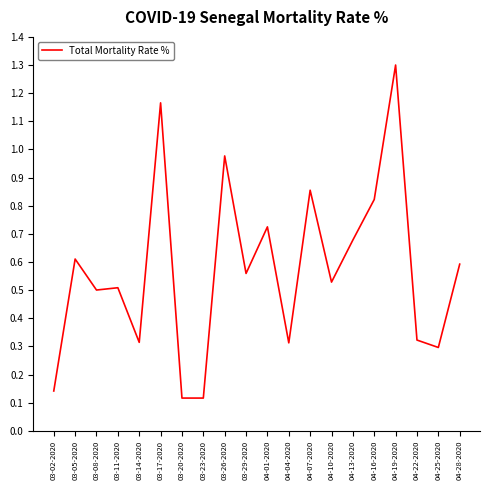

What is the sum of all values?

11.4